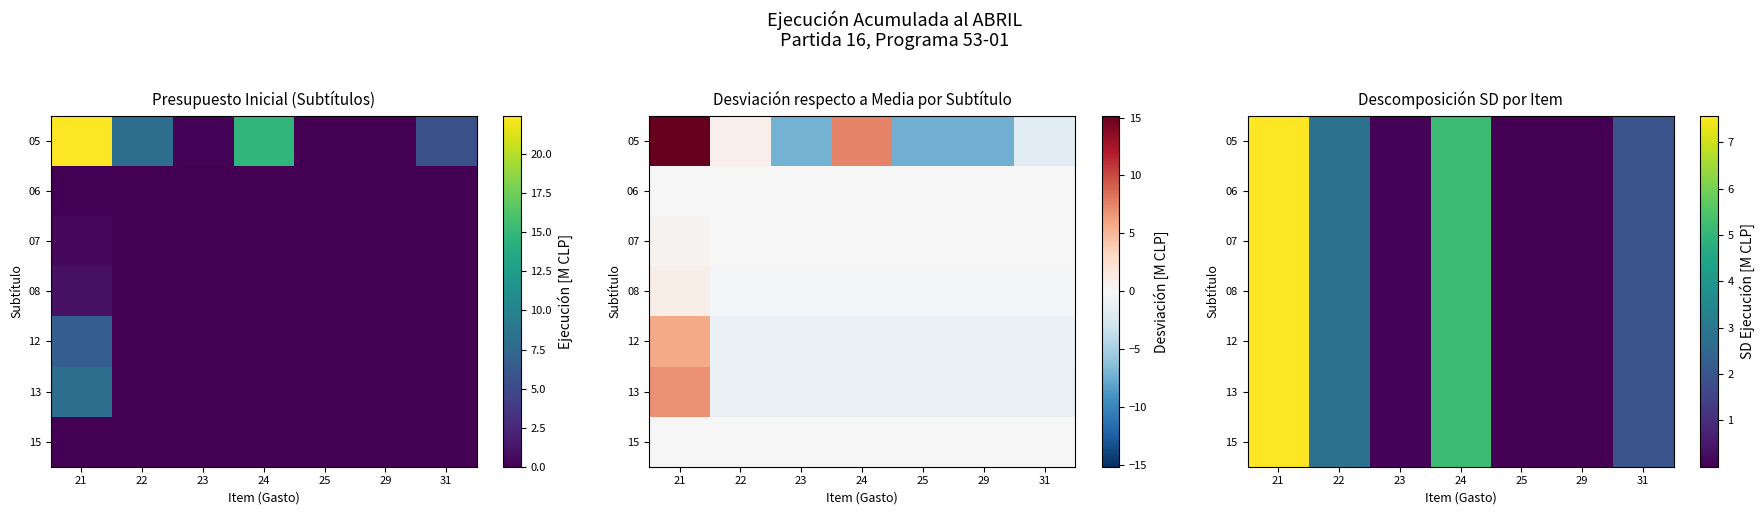

Which category has the lowest value in the 15 series?

25